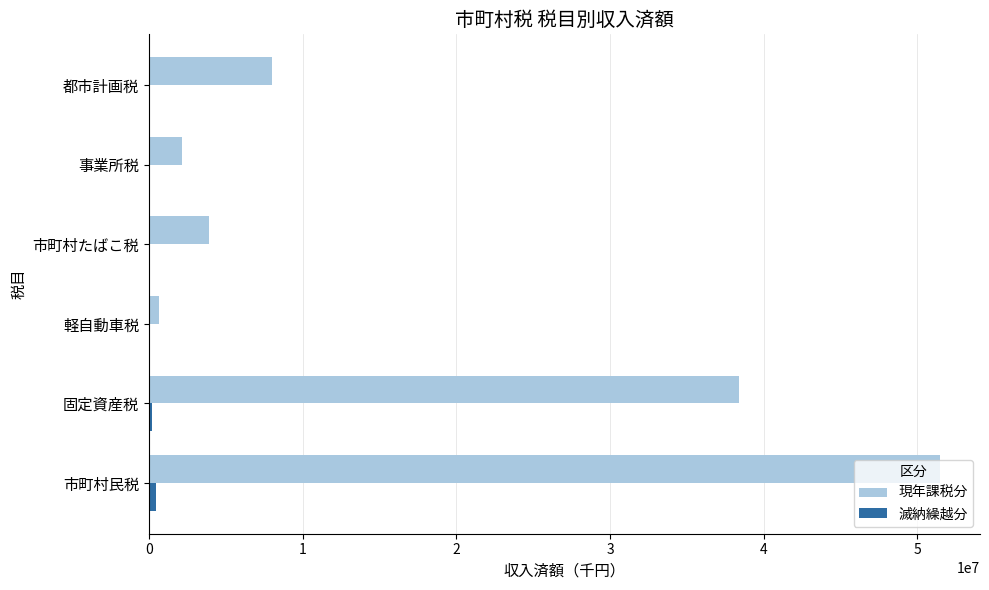

Which label corresponds to the largest value in the chart?

市町村民税